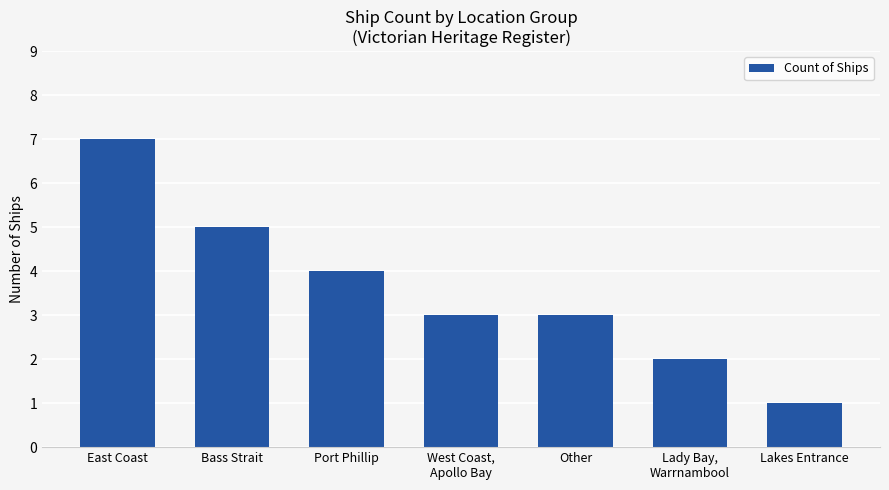

What is the sum of the values at Bass Strait and Other?

8